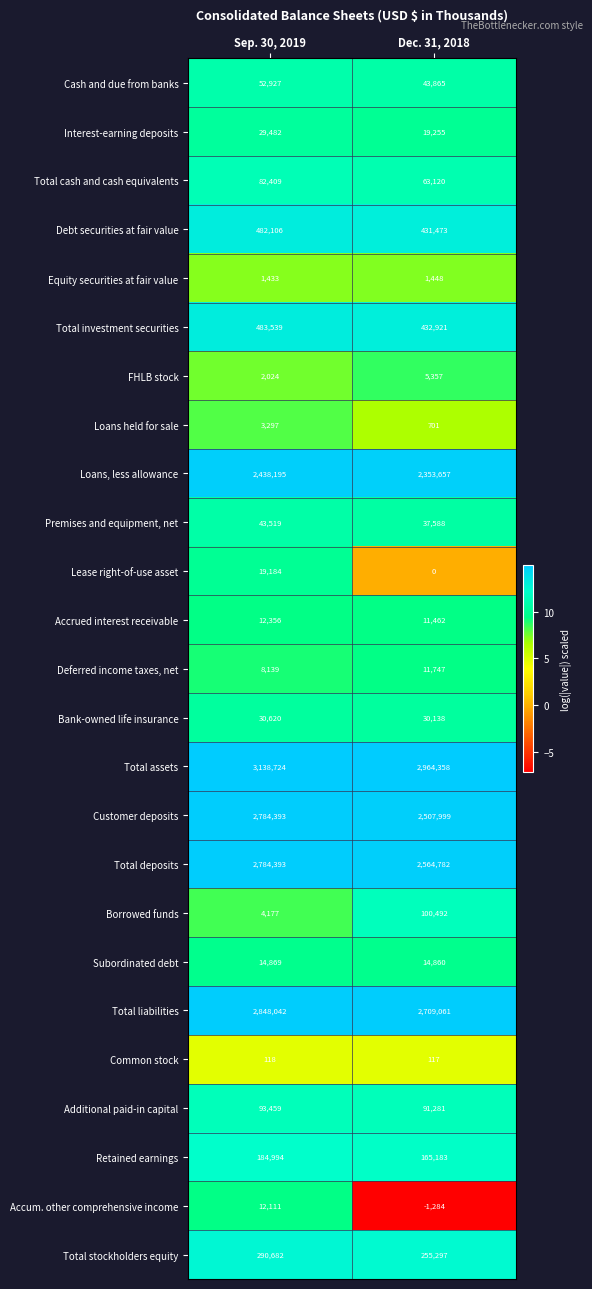

At which label does Subordinated debt reach its peak?

Sep. 30, 2019